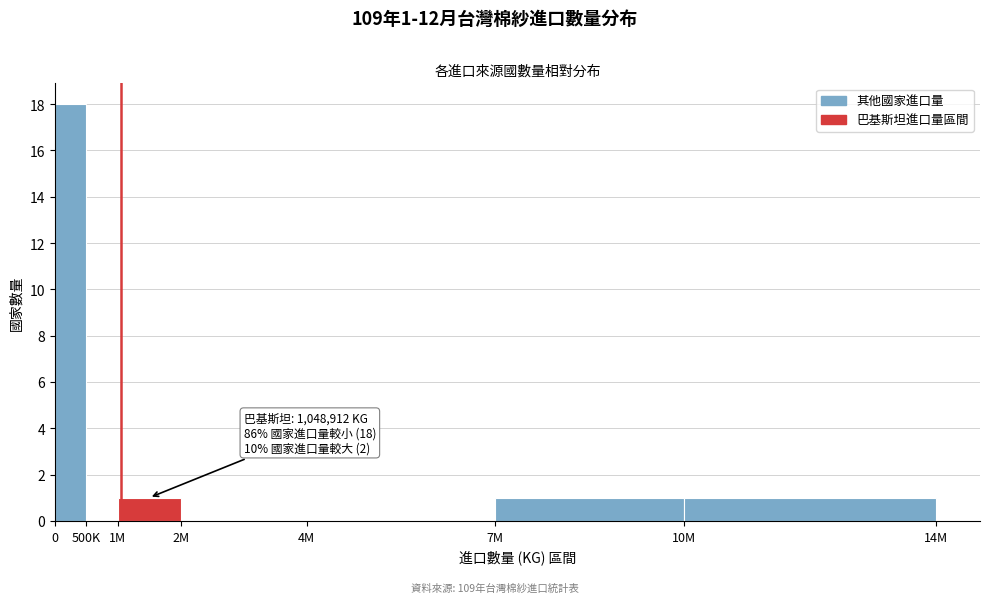

Reading right to left, transcribe all the data shown in this chart.

10M=1	7M=1	4M=0	2M=0	1M=1	500K=0	0=18